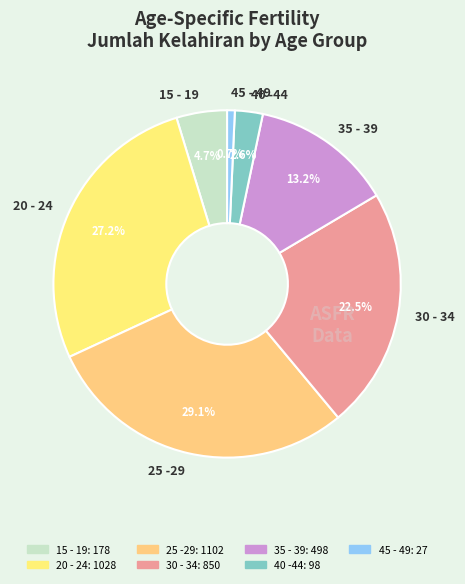

Count the number of slices in the pie.

7